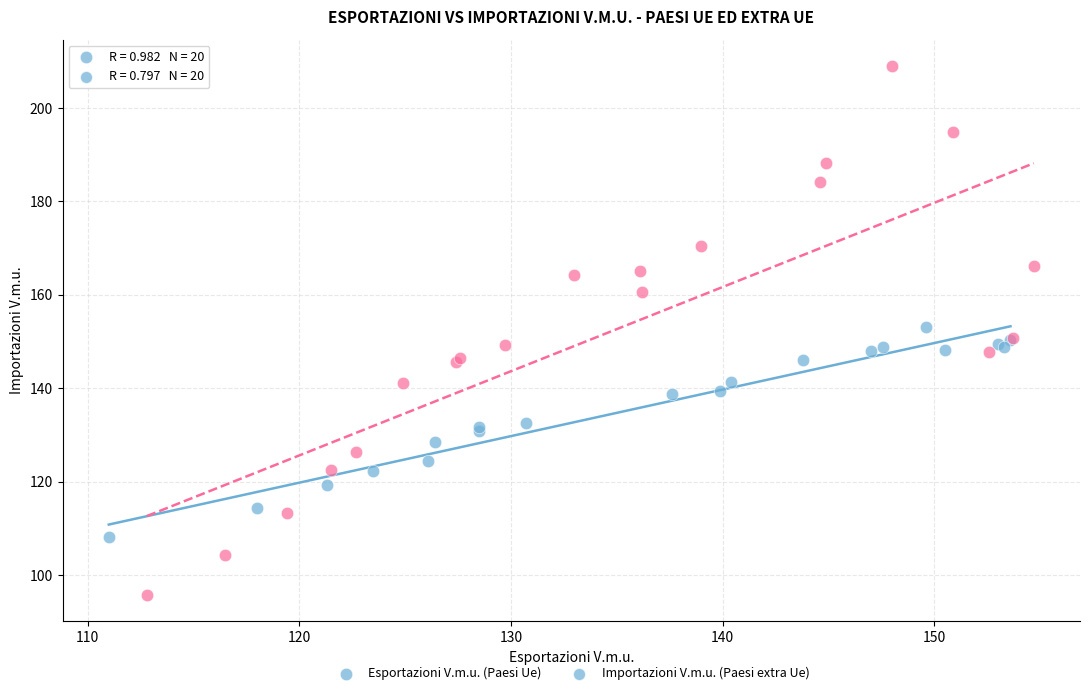

Which series reaches the minimum Y coordinate?

Importazioni V.m.u. (Paesi extra Ue)